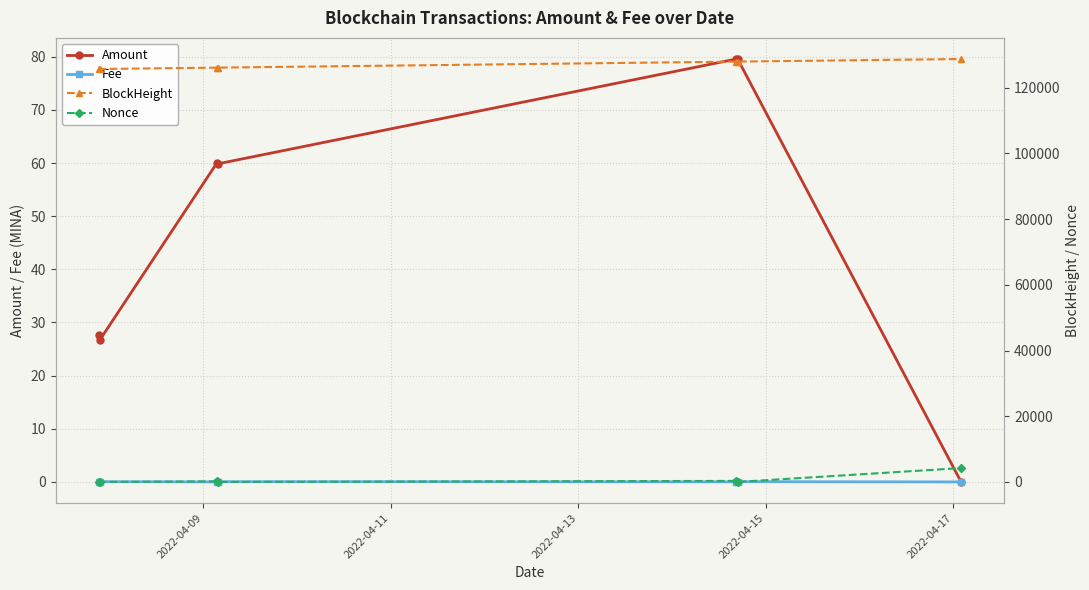

List the series in order of their peak value, highest first.

BlockHeight, Nonce, Amount, Fee